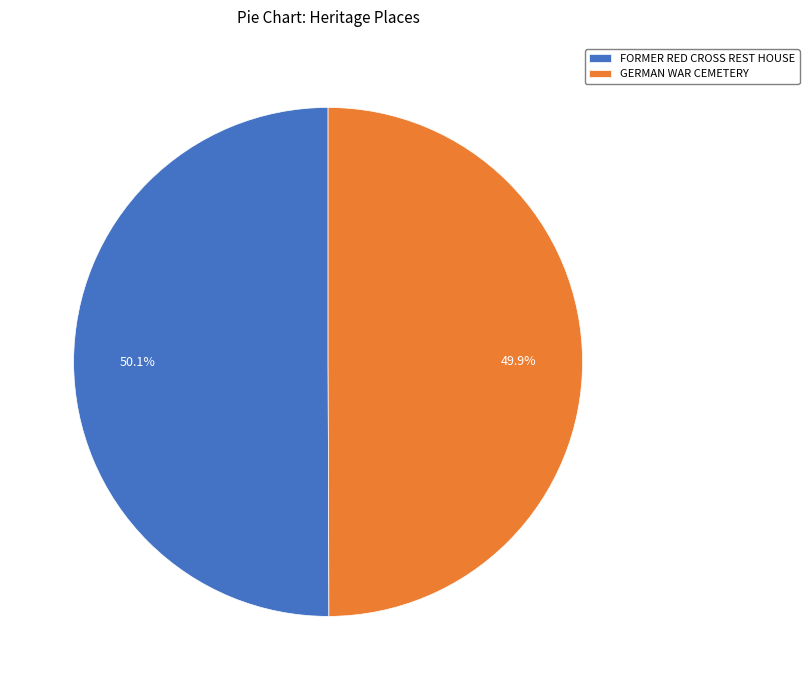

Approximately how many times larger is the value at FORMER RED CROSS REST HOUSE compared to GERMAN WAR CEMETERY?

1.0